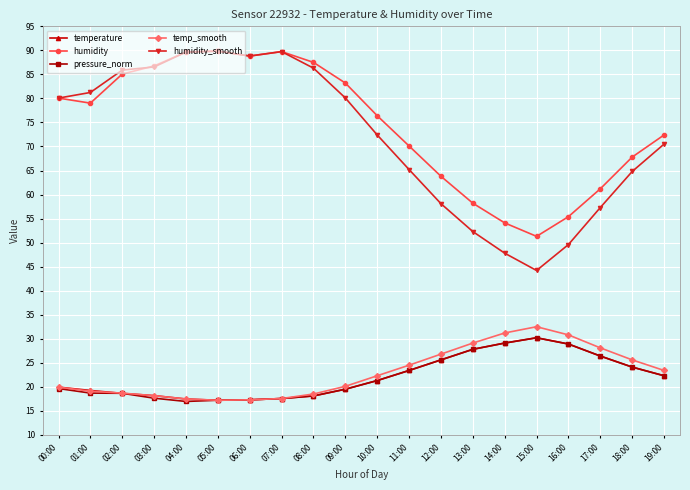

In temperature, how many points are higher than both neighbors (excluding endpoints)?

1